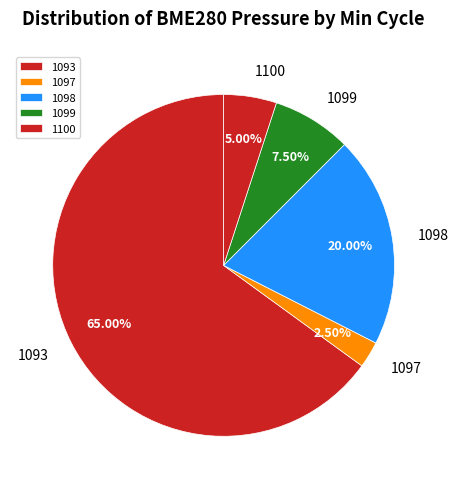

Between 1093 and 1098, which is larger?

1093